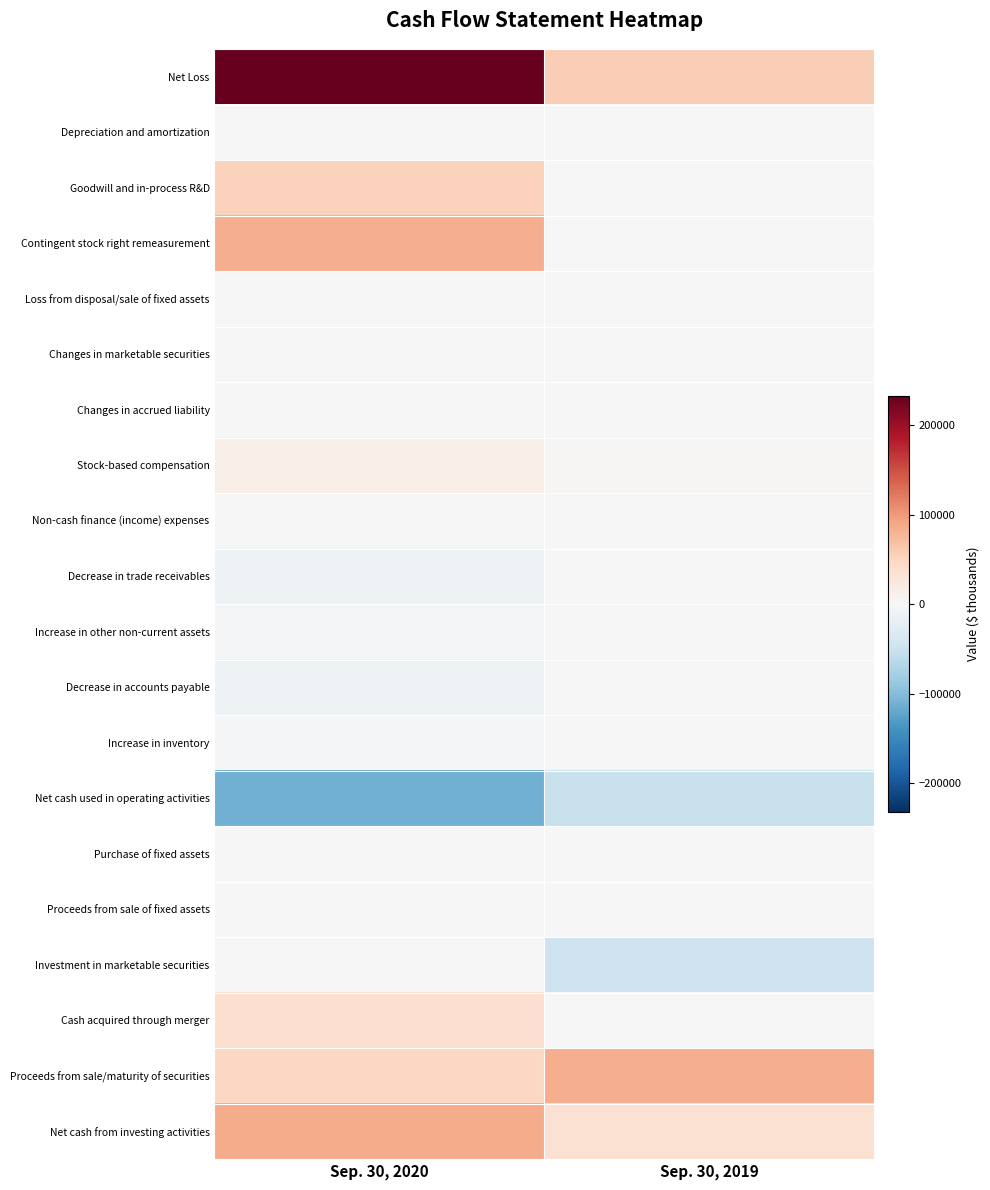

Reading left to right, transcribe all the data shown in this chart.

Net Loss: Sep. 30, 2020=232387	Sep. 30, 2019=57358
Depreciation and amortization: Sep. 30, 2020=254	Sep. 30, 2019=256
Goodwill and in-process R&D: Sep. 30, 2020=54345	Sep. 30, 2019=0
Contingent stock right remeasurement: Sep. 30, 2020=84726	Sep. 30, 2019=0
Loss from disposal/sale of fixed assets: Sep. 30, 2020=0	Sep. 30, 2019=7
Changes in marketable securities: Sep. 30, 2020=-142	Sep. 30, 2019=-269
Changes in accrued liability: Sep. 30, 2020=-15	Sep. 30, 2019=52
Stock-based compensation: Sep. 30, 2020=15147	Sep. 30, 2019=3606
Non-cash finance (income) expenses: Sep. 30, 2020=-727	Sep. 30, 2019=85
Decrease in trade receivables: Sep. 30, 2020=-11383	Sep. 30, 2019=1086
Increase in other non-current assets: Sep. 30, 2020=-4430	Sep. 30, 2019=-124
Decrease in accounts payable: Sep. 30, 2020=-11801	Sep. 30, 2019=1511
Increase in inventory: Sep. 30, 2020=-5294	Sep. 30, 2019=0
Net cash used in operating activities: Sep. 30, 2020=-111707	Sep. 30, 2019=-51148
Purchase of fixed assets: Sep. 30, 2020=-113	Sep. 30, 2019=-861
Proceeds from sale of fixed assets: Sep. 30, 2020=0	Sep. 30, 2019=24
Investment in marketable securities: Sep. 30, 2020=0	Sep. 30, 2019=-48001
Cash acquired through merger: Sep. 30, 2020=38641	Sep. 30, 2019=0
Proceeds from sale/maturity of securities: Sep. 30, 2020=48577	Sep. 30, 2019=84673
Net cash from investing activities: Sep. 30, 2020=87105	Sep. 30, 2019=35835